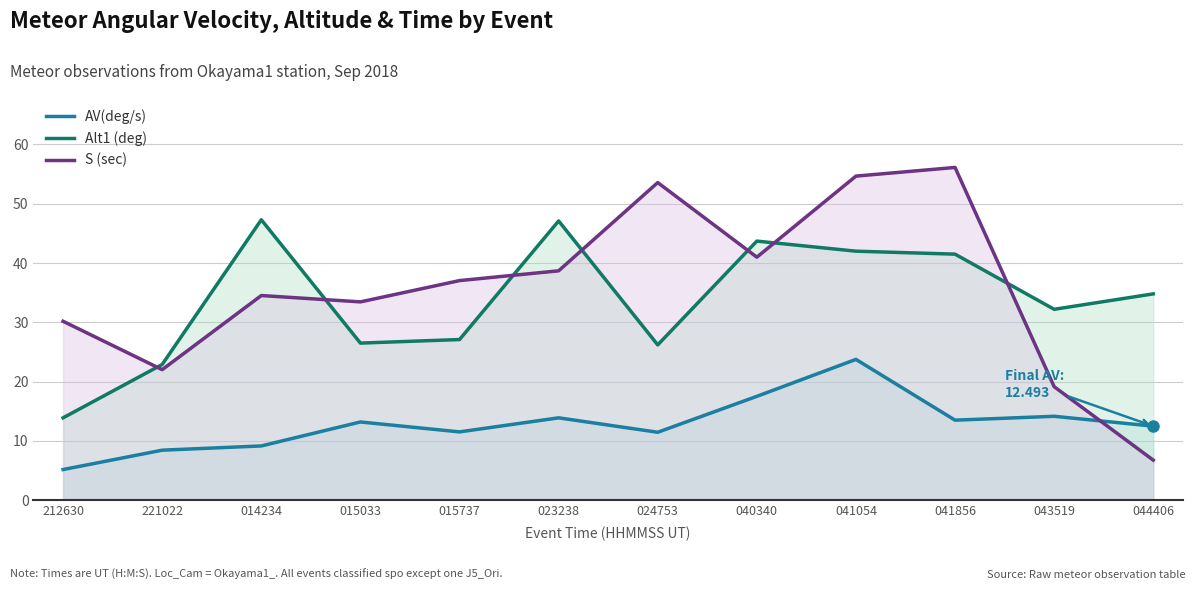

How many interior local valleys does the AV(deg/s) series have?

3